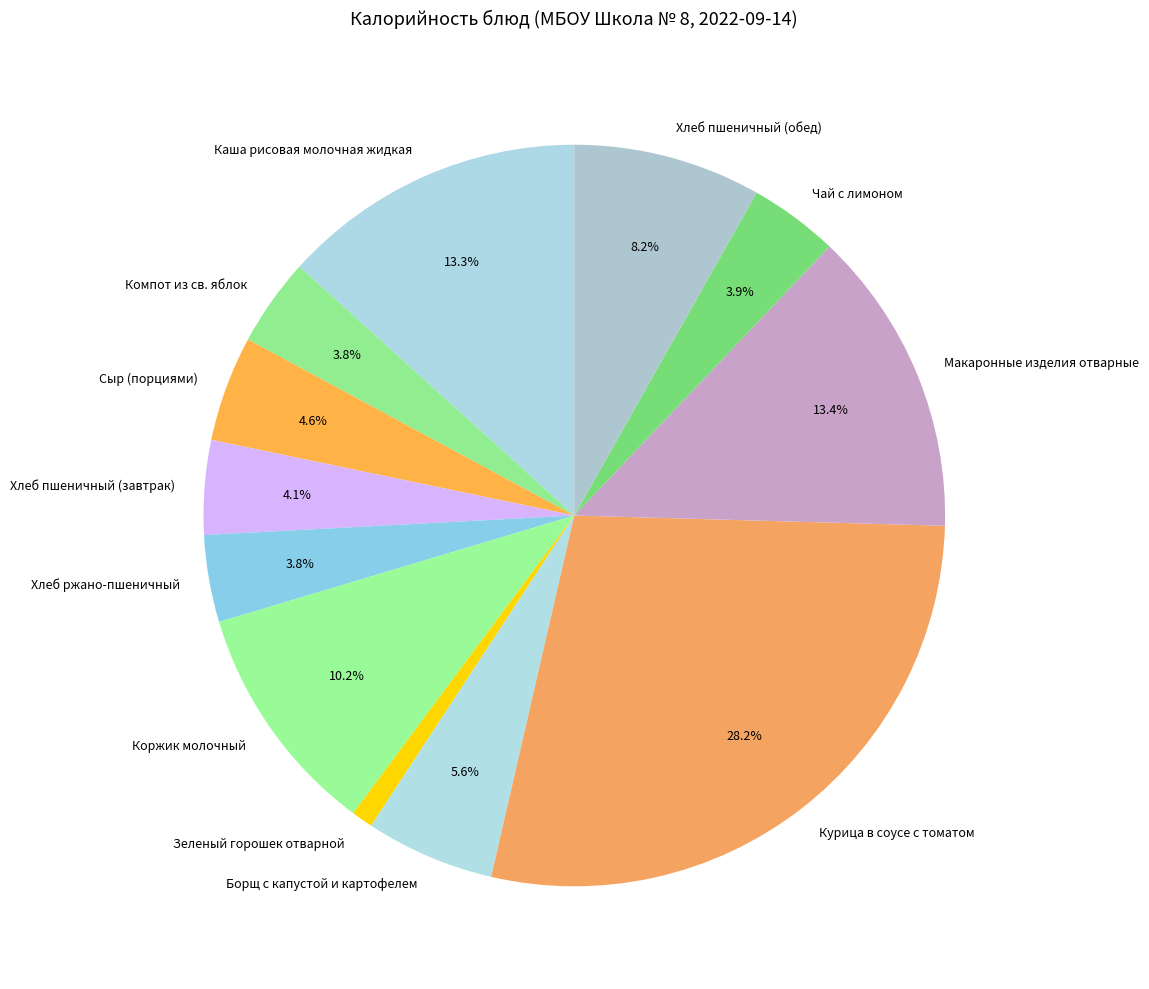

What is the smallest slice in the pie chart?

Зеленый горошек отварной